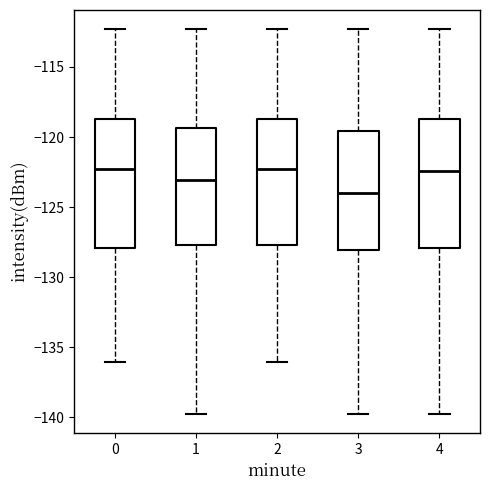

Which box has the lowest median line?

3